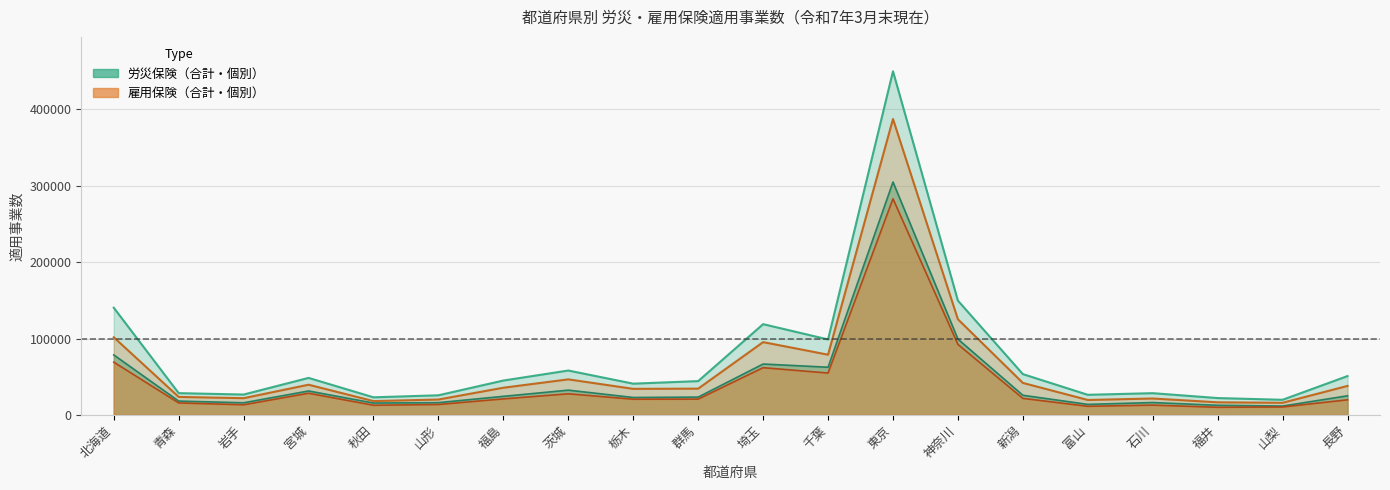

What is the smallest value displayed?

10134